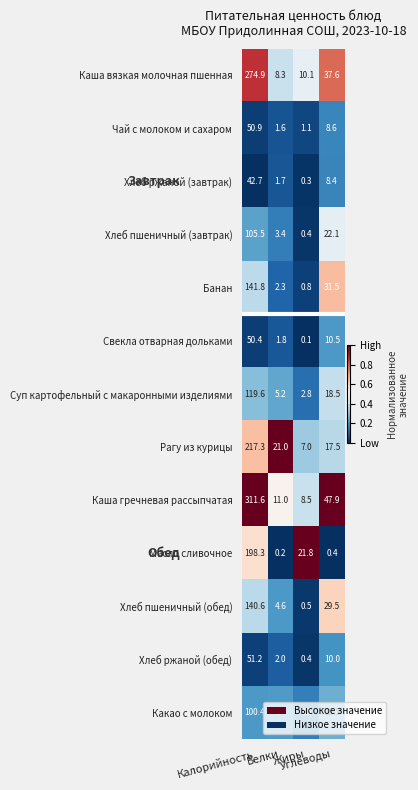

What is the difference between the maximum and second lowest values in the Чай с молоком и сахаром series?

49.3